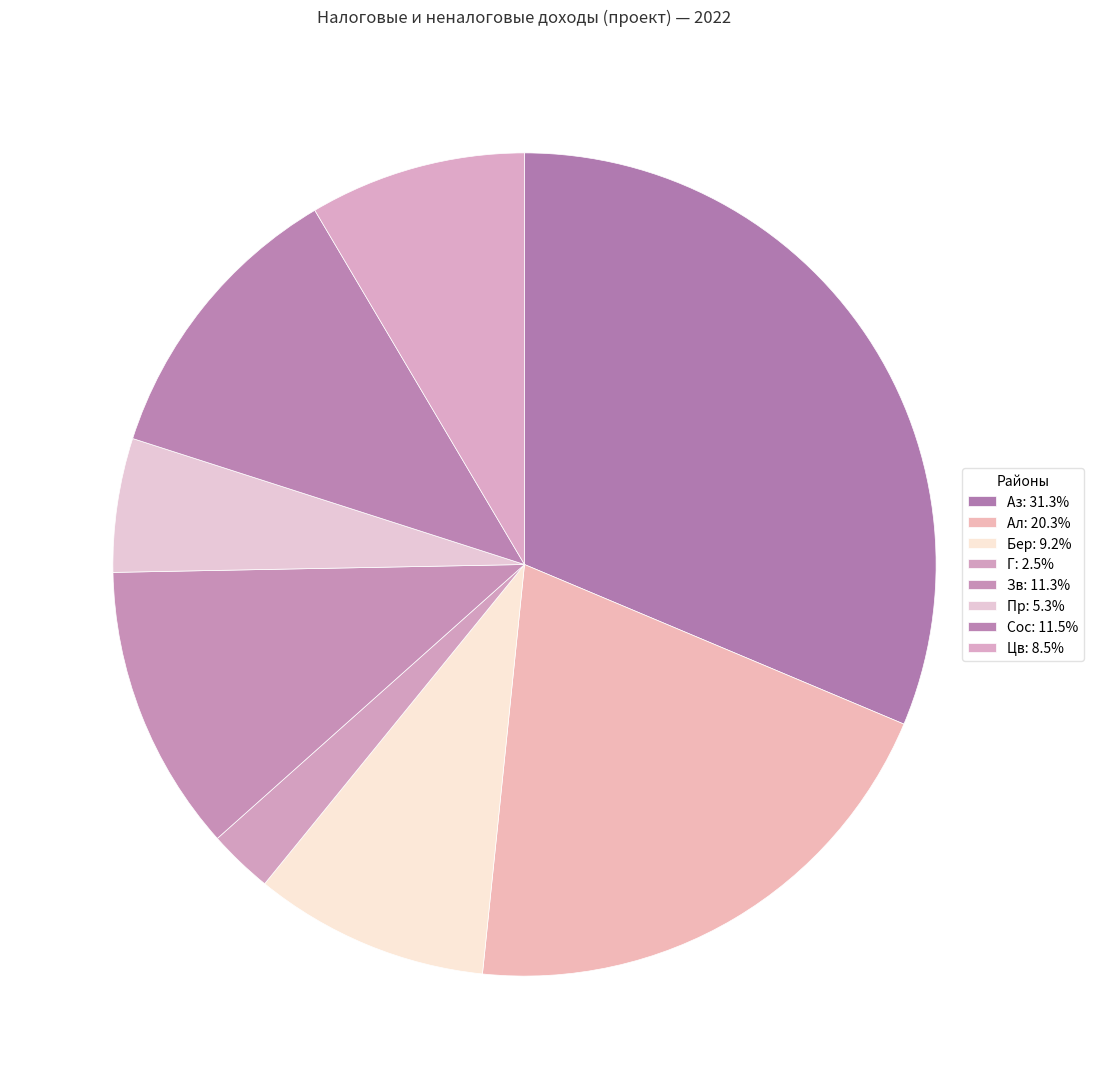

Is there a majority slice in this chart?

No